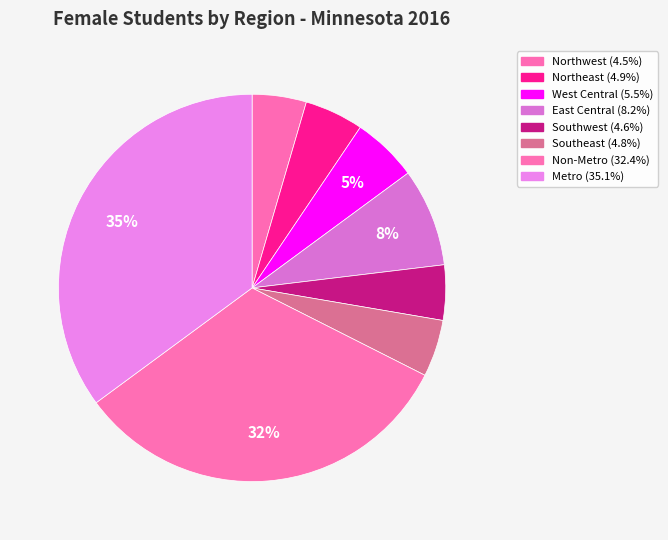

What is the largest slice in the pie chart?

Metro